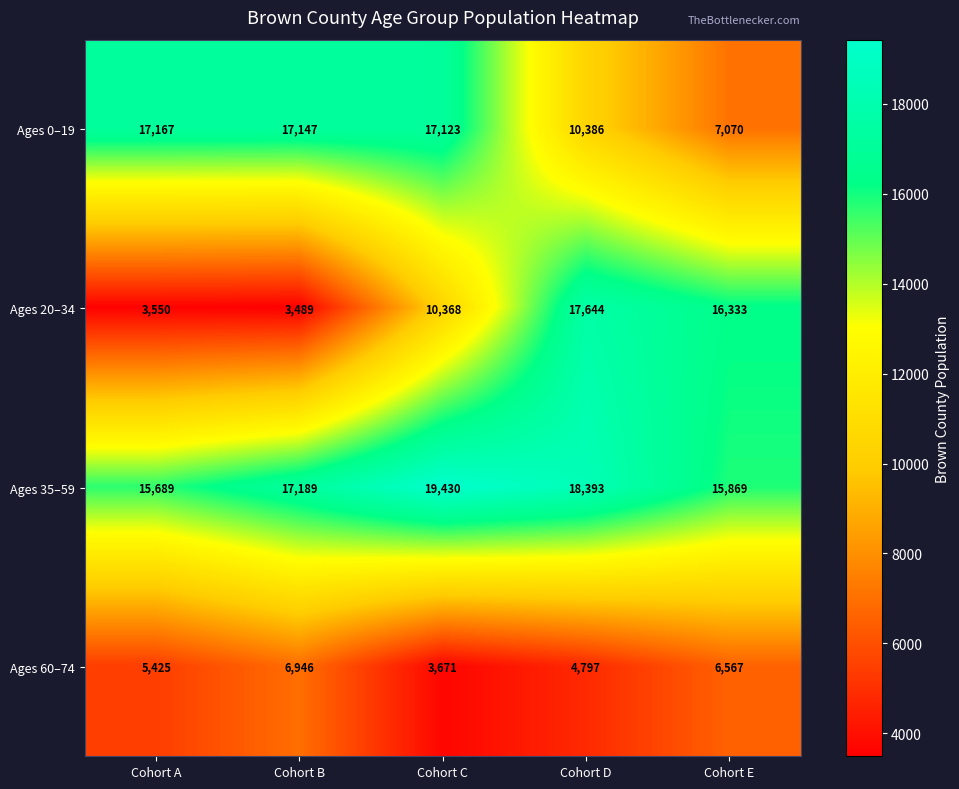

At how many categories does at least one series exceed 15951?

5